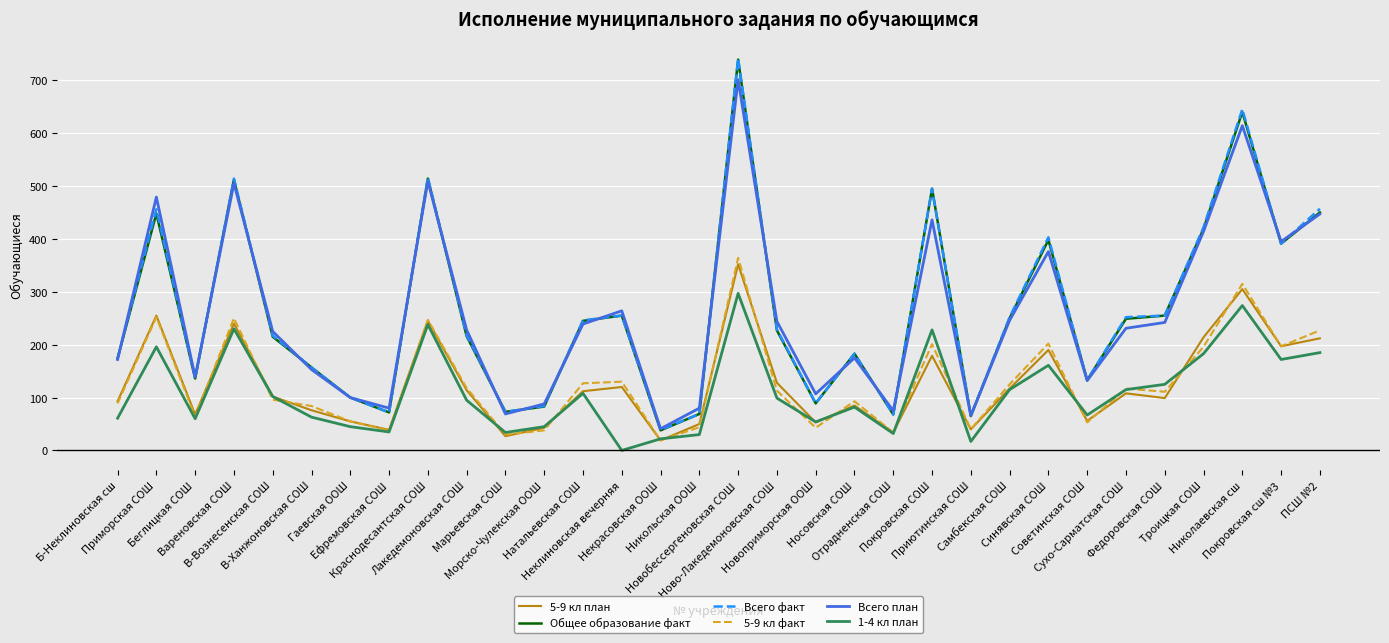

Which series has the largest range (max minus min)?

Всего факт